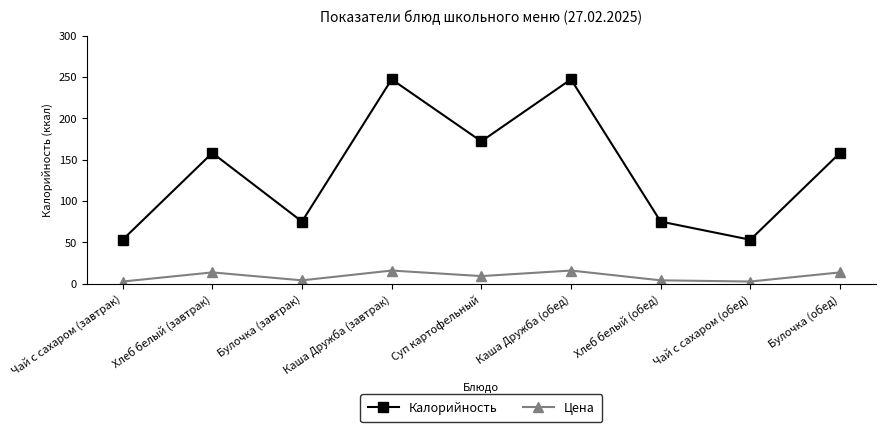

Reading right to left, what are all the values shown in this chart?

Калорийность: 158.0	53.0	75.0	247.0	172.0	247.0	75.0	158.0	53.0
Цена: 13.5	2.5	3.9	15.8	9.1	15.8	3.9	13.5	2.5